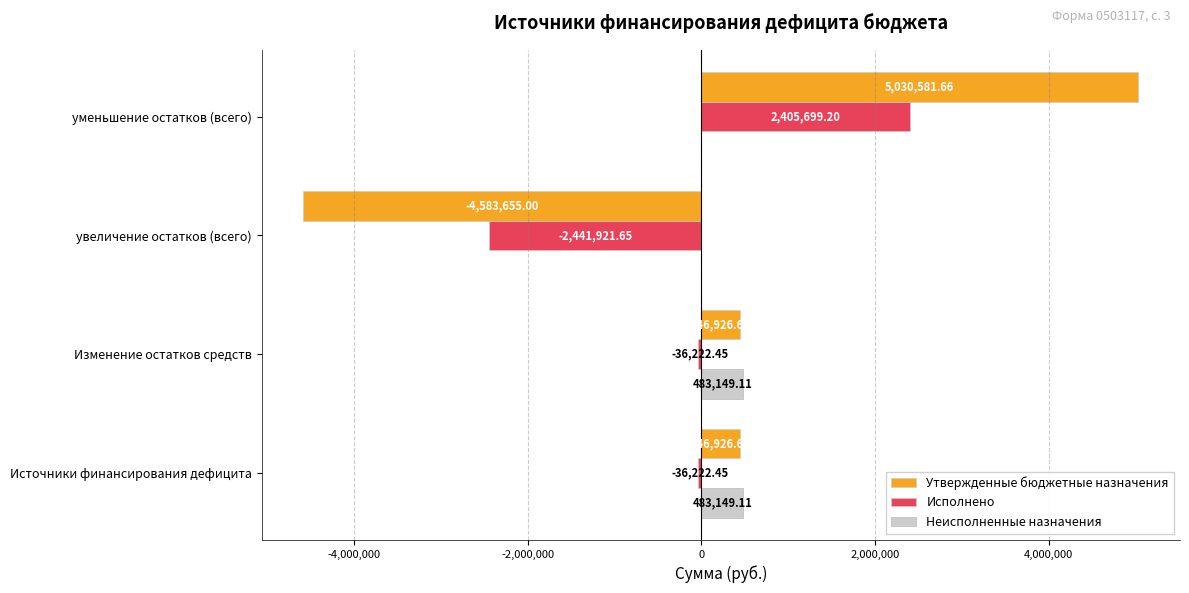

How many positive values does the Неисполненные назначения series have?

2